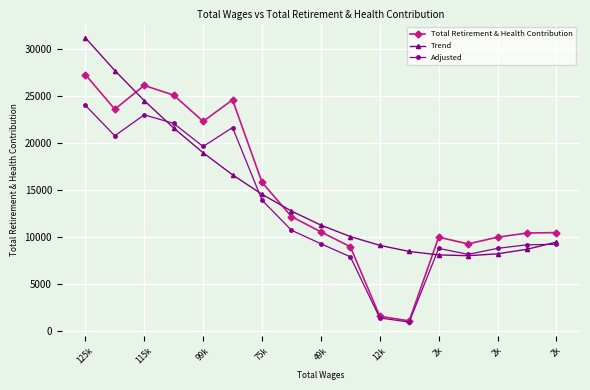

True or false: Total Retirement & Health Contribution has more than 2 points higher than both neighbors.

True